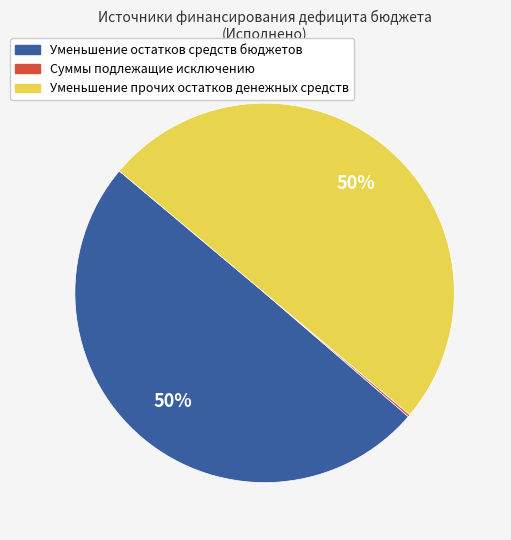

To the nearest percent, what is the average slice percentage?

33%